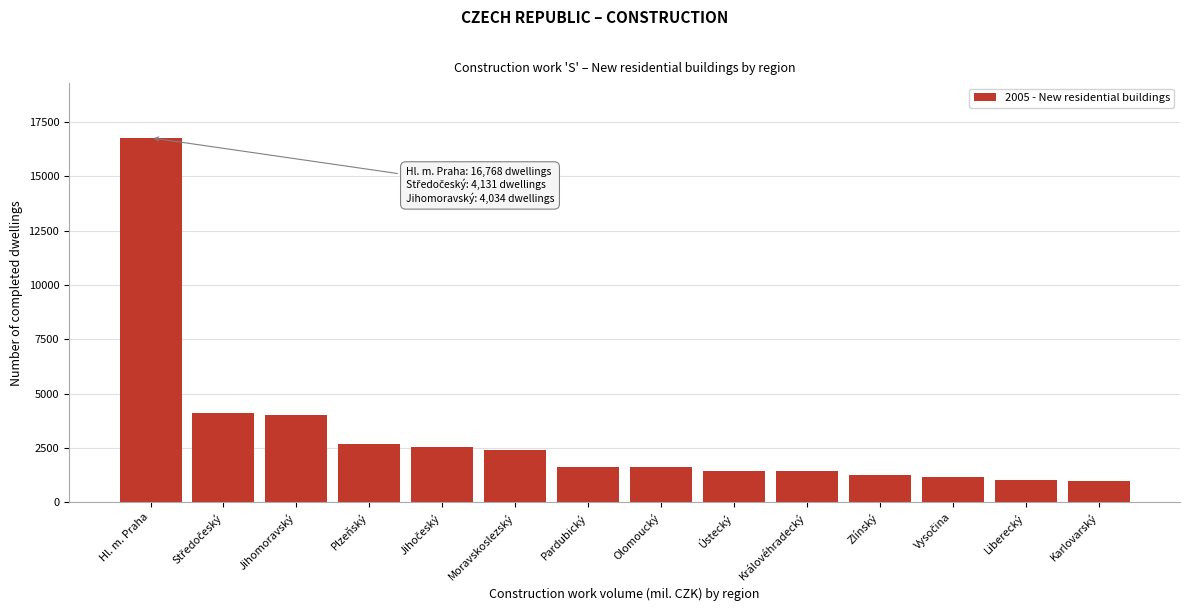

What is the difference between the maximum and minimum values?

15793